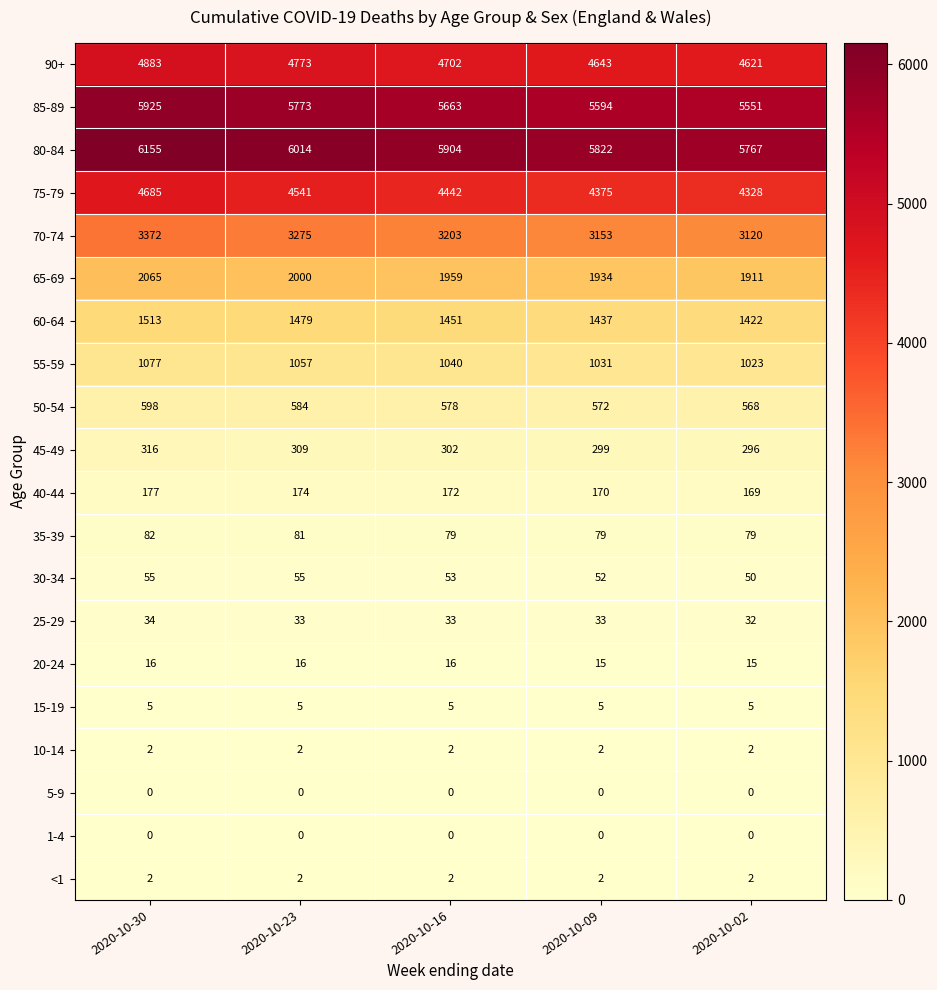

What is the total value across all series at 2020-10-30?

30962